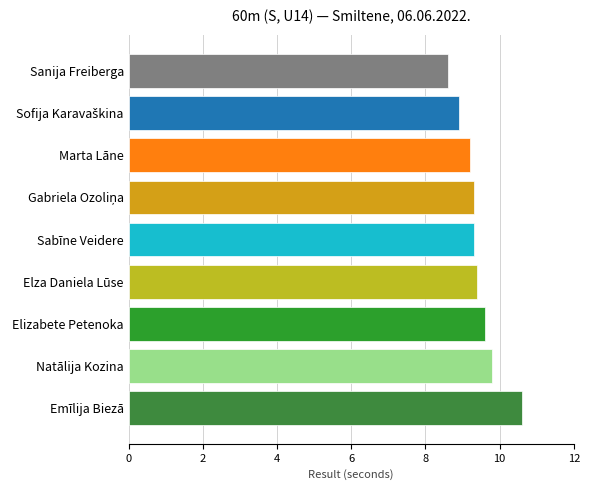

The chart shows a value of 16.0 at Elizabete Petenoka. True or false?

False